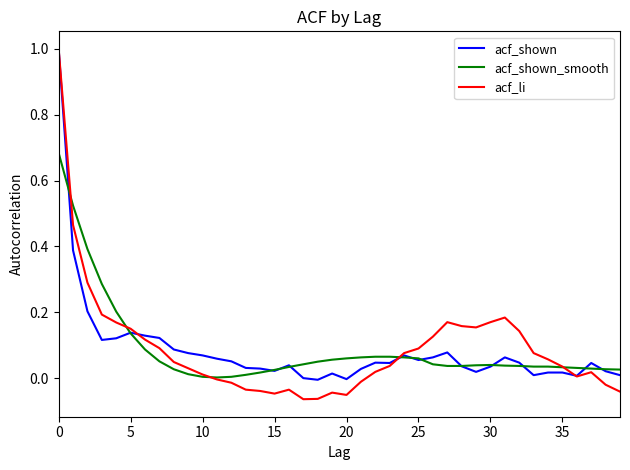

Is this an area chart (filled region under the line)?

No